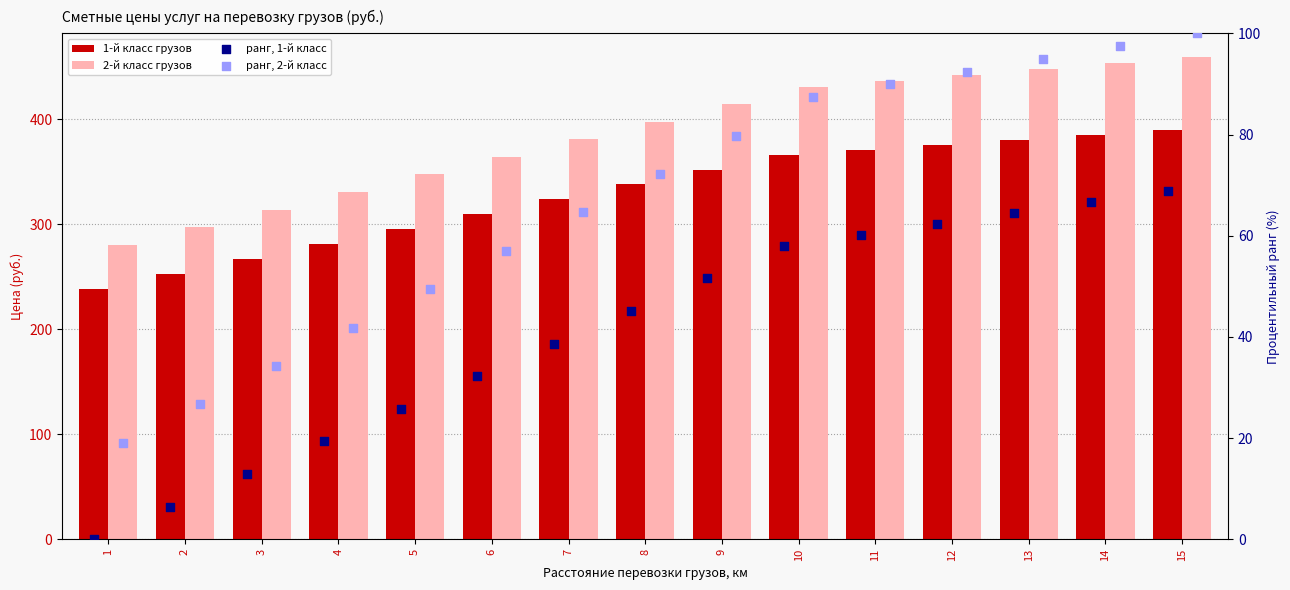

What are all the series names shown in the legend?

1-й класс грузов, 2-й класс грузов, ранг, 1-й класс, ранг, 2-й класс